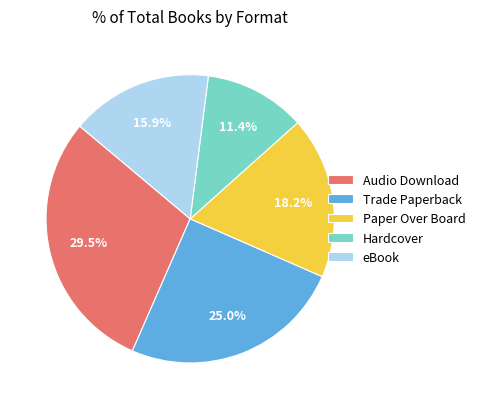

Does Trade Paperback account for over 50% of the chart?

No